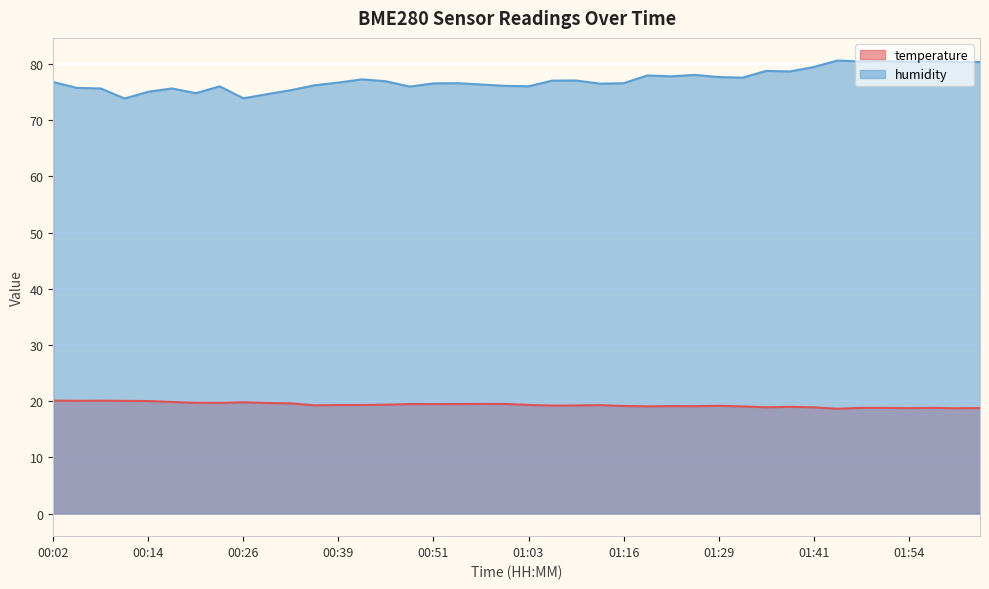

Which has a higher value, 01:22 or 00:57?

00:57